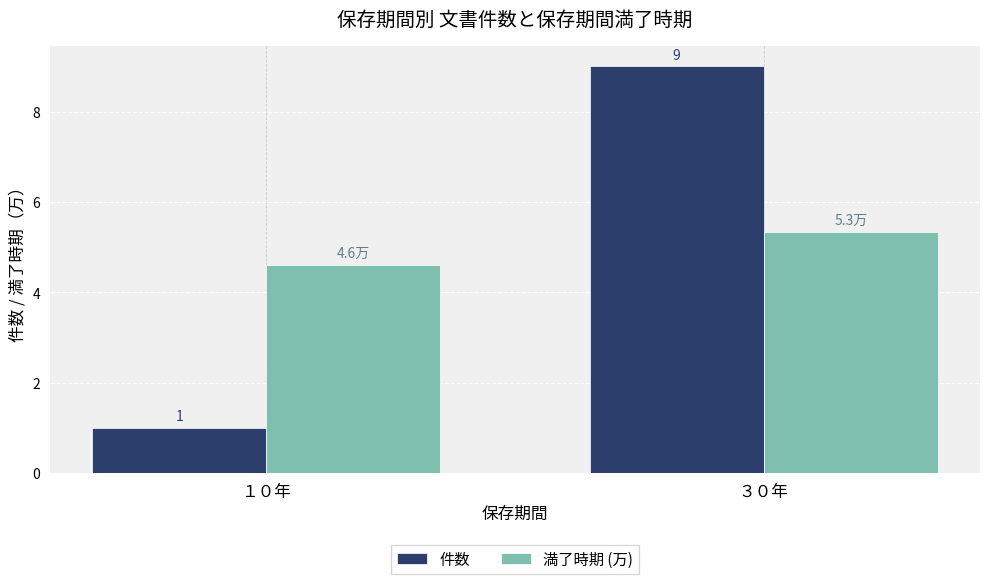

What is the average value of the 件数 series?

5.0